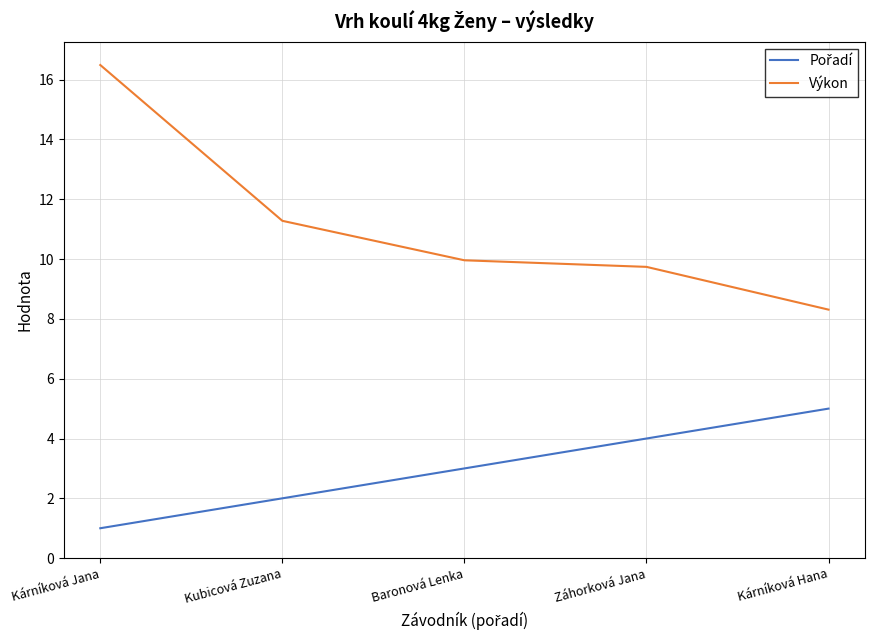

What position from the right is Záhorková Jana?

2